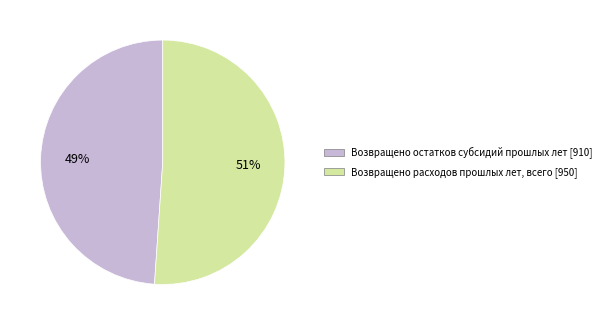

How many slices are in this pie chart?

2